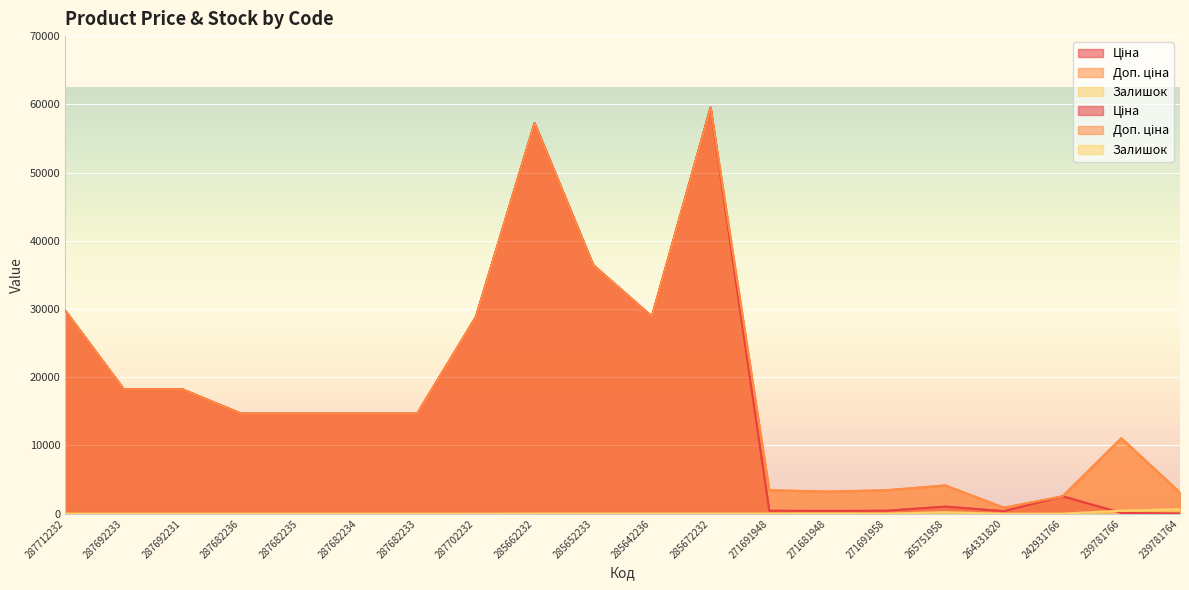

What is the average value of the Доп. ціна series?

18374.2